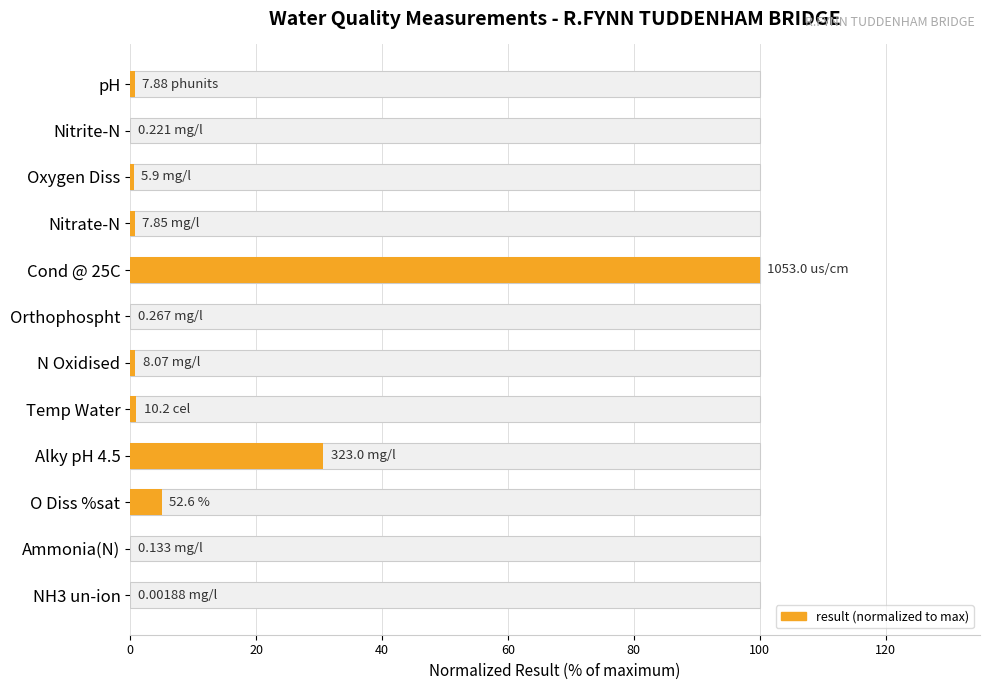

Reading left to right, transcribe all the data shown in this chart.

0.0	0.0	5.0	30.7	1.0	0.8	0.0	100.0	0.7	0.6	0.0	0.7